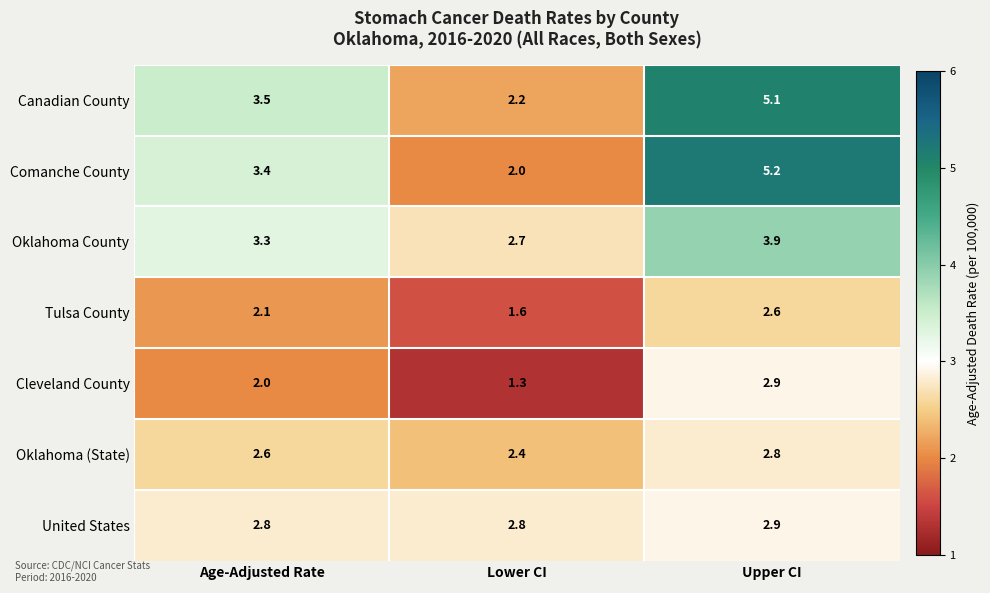

Which series has the largest total across all categories?

Canadian County